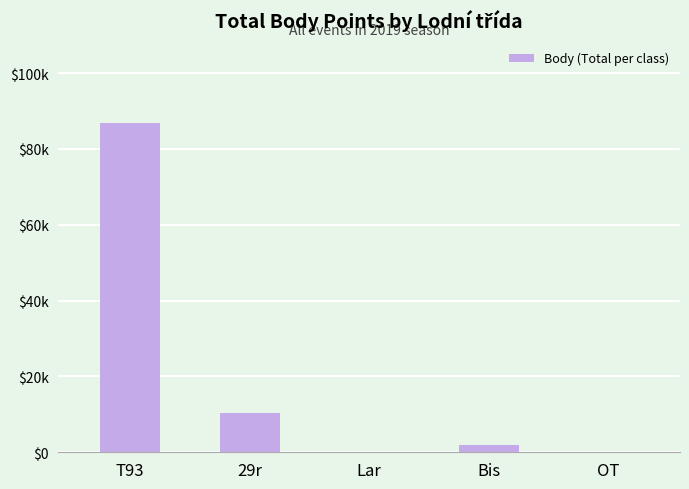

Rank the categories by value from highest to lowest.

T93, 29r, Bis, Lar, OT